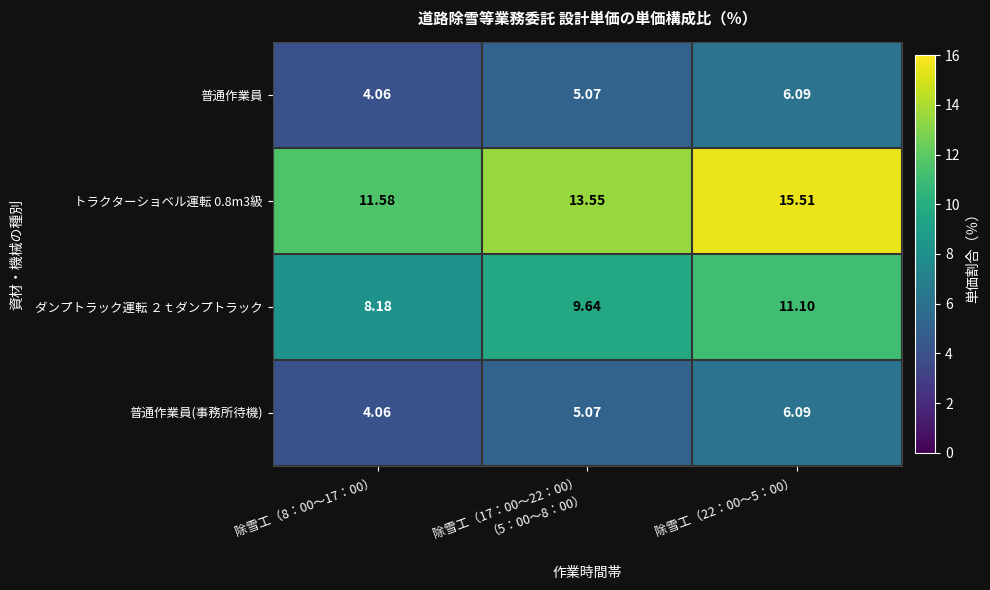

Is the value of トラクターショベル運転 0.8m3級 at 除雪工（22：00～5：00） greater than the value of ダンプトラック運転 ２ｔダンプトラック at 除雪工（22：00～5：00）?

Yes